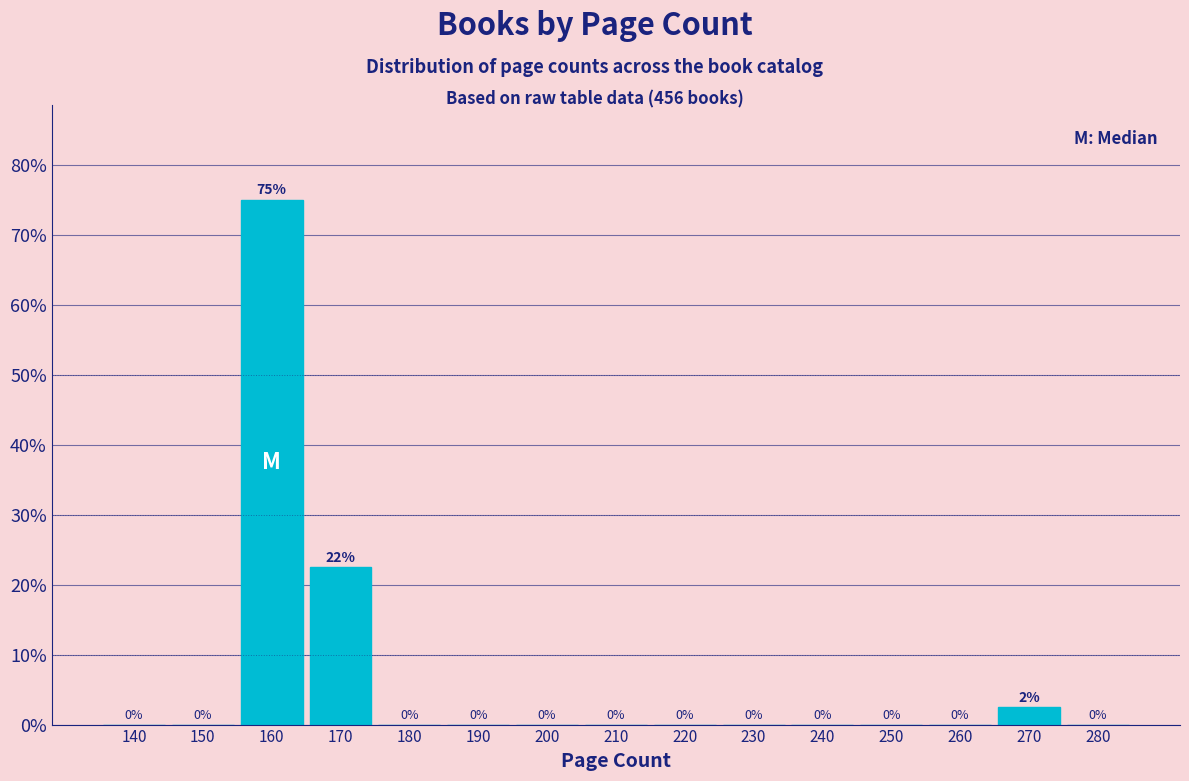

Approximately how many times larger is the value at 170 compared to 160?

0.3